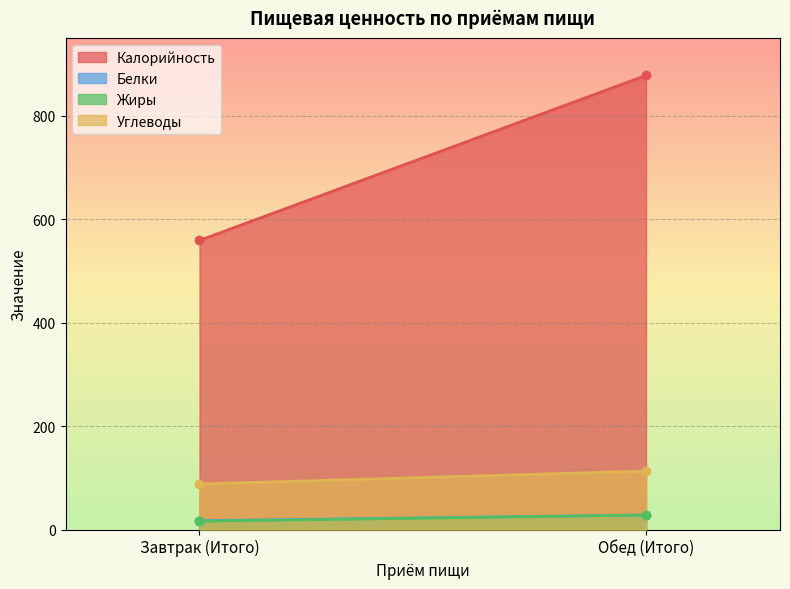

Is it true that Жиры equals 44 at Обед (Итого)?

False